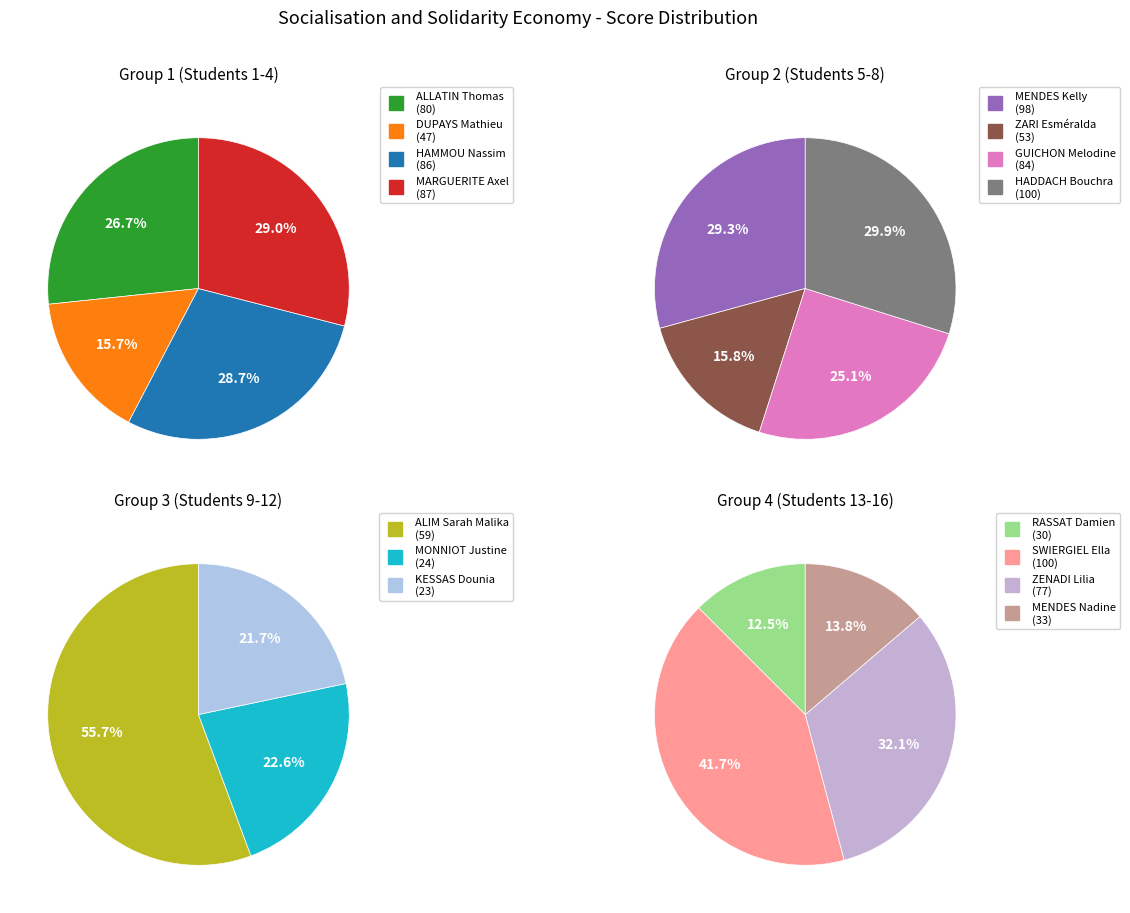

Which has a higher value, ALIM Sarah Malika or MENDES Nadine?

ALIM Sarah Malika